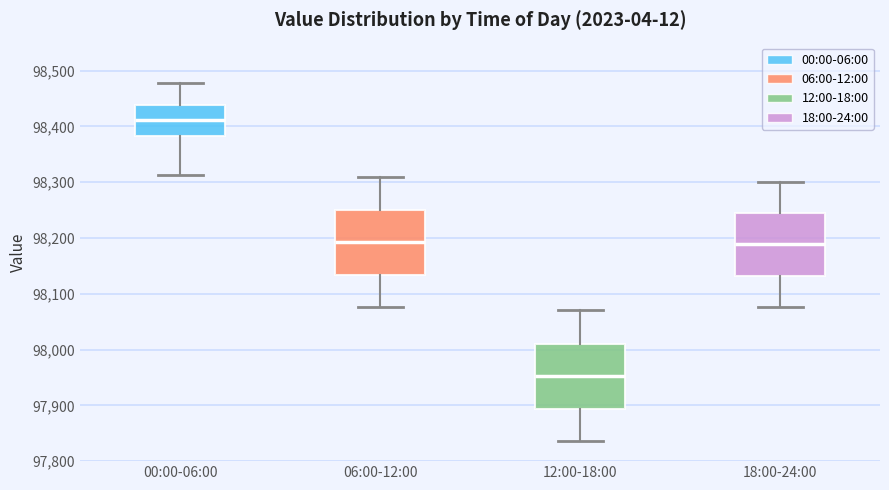

Where is the upper edge of the box for 06:00-12:00 on the y-axis? The values are not printed on the chart, so give them approximately, as read against the axis.

98250